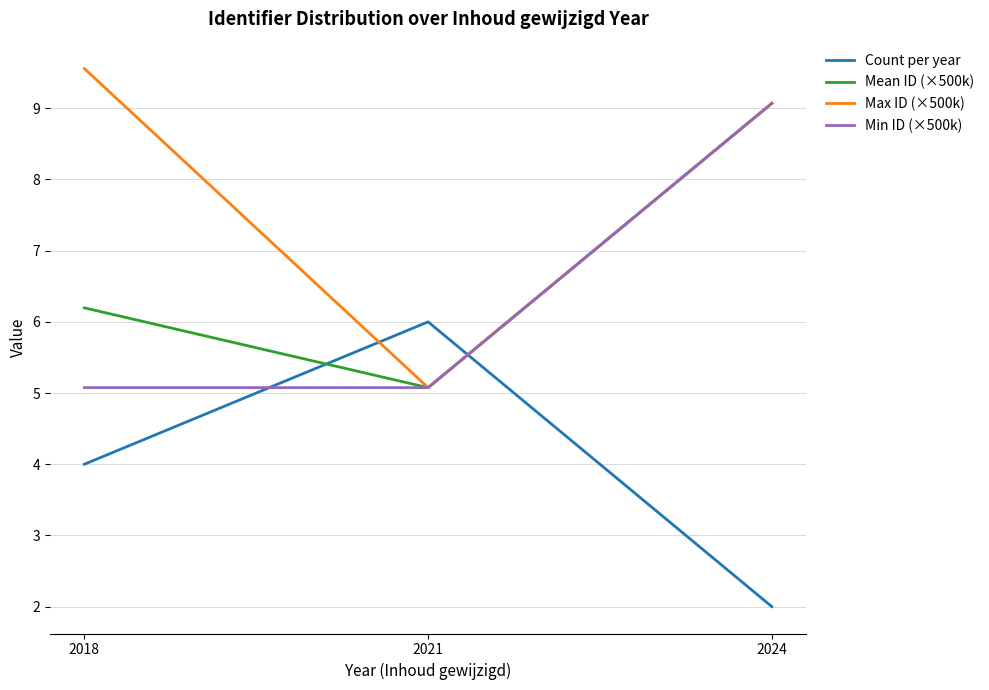

What is the difference between the highest and lowest values at 2018?

5.6